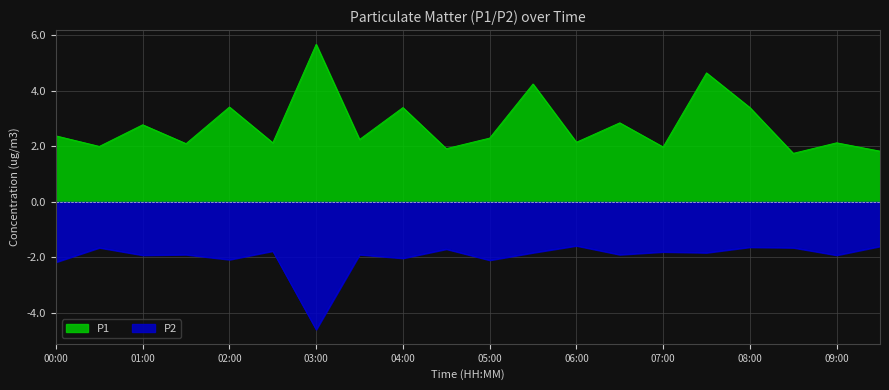

In P2, how many points are lower than both neighbors (excluding endpoints)?

8